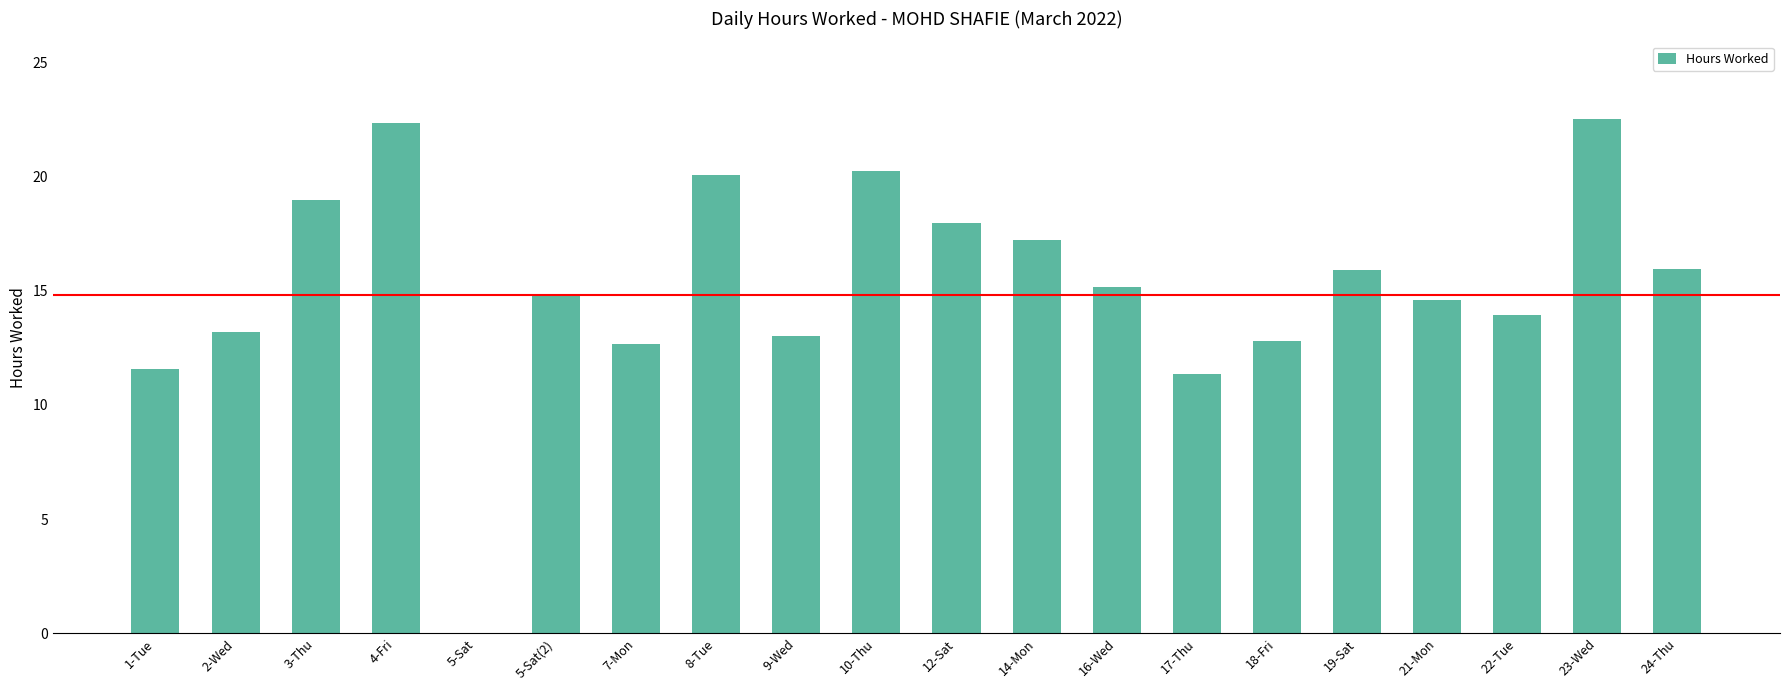

Where is the data nearest to the value 11?

17-Thu